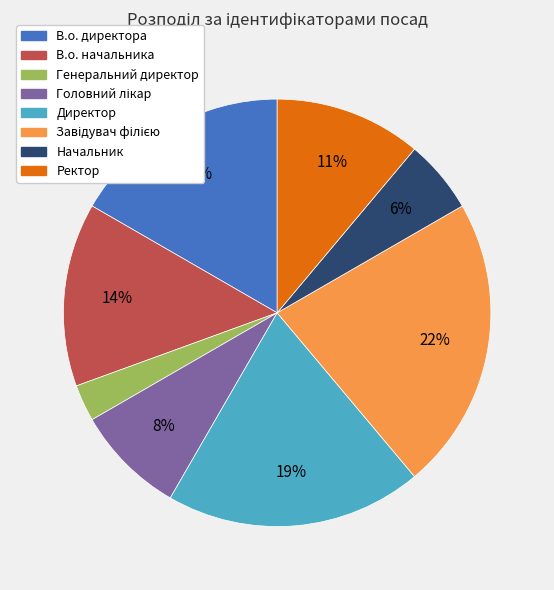

How many segments does this pie chart have?

8